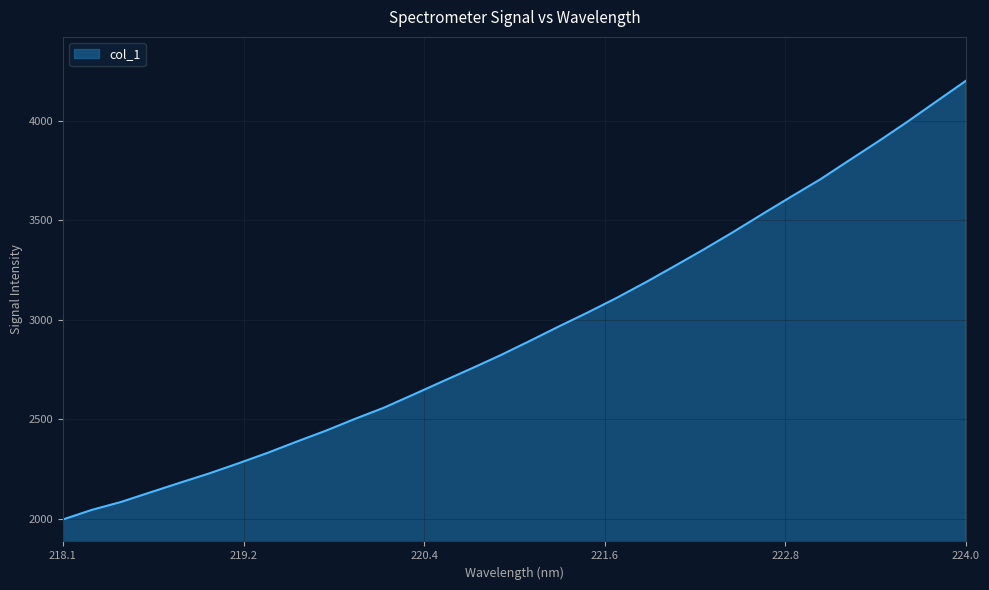

What is the difference between the maximum and minimum values?

2204.9